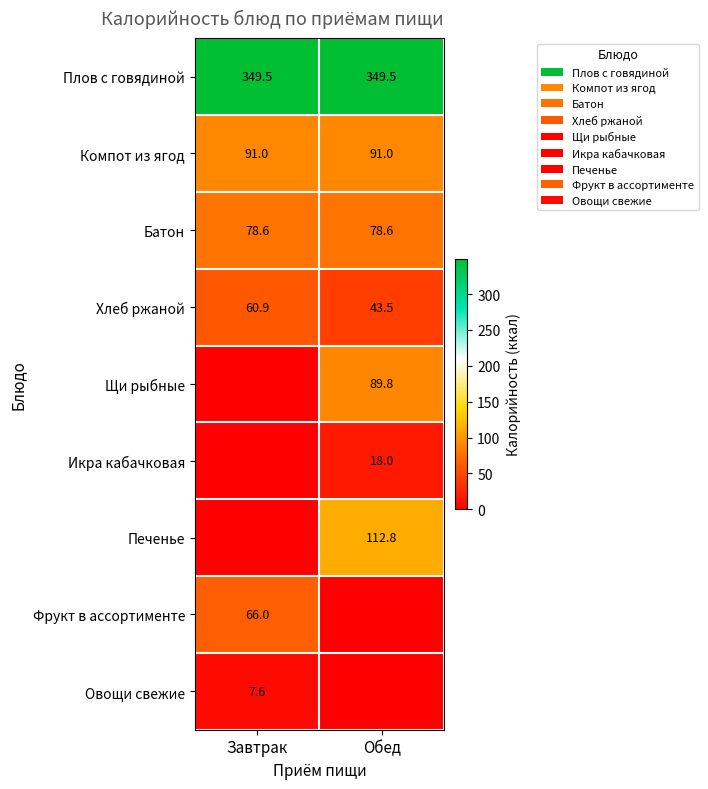

Which has a higher value, Завтрак or Обед?

Завтрак